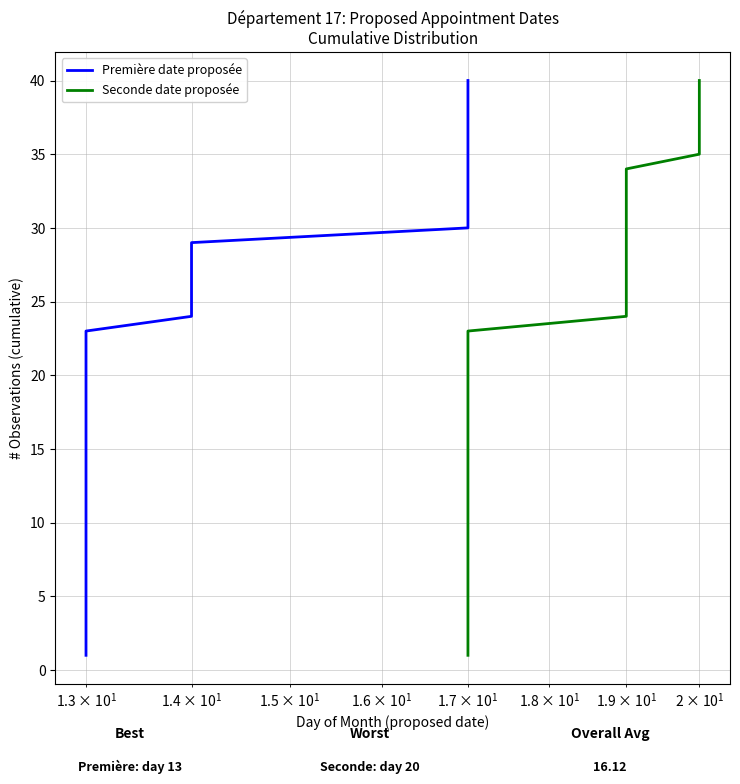

What is the smallest value displayed?

1